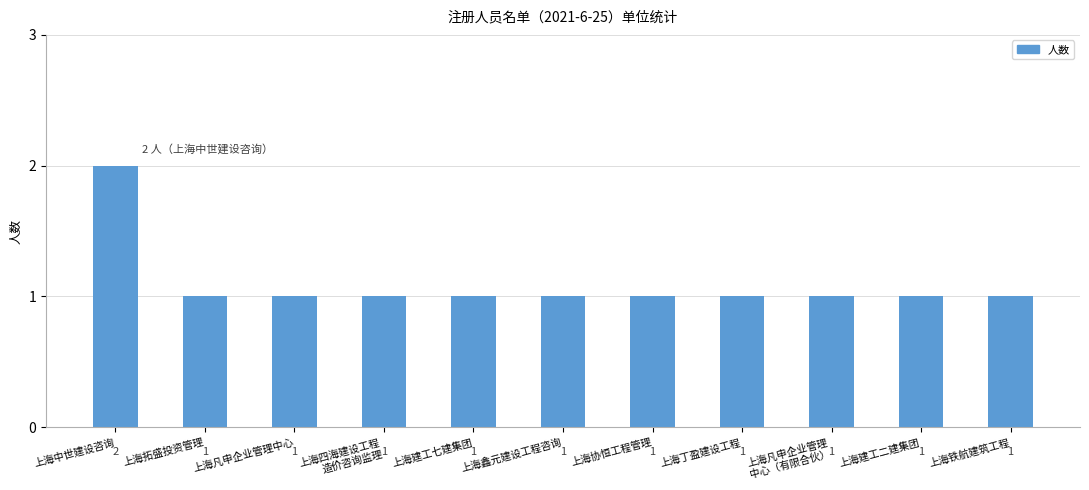

How many categories are shown in the chart?

11